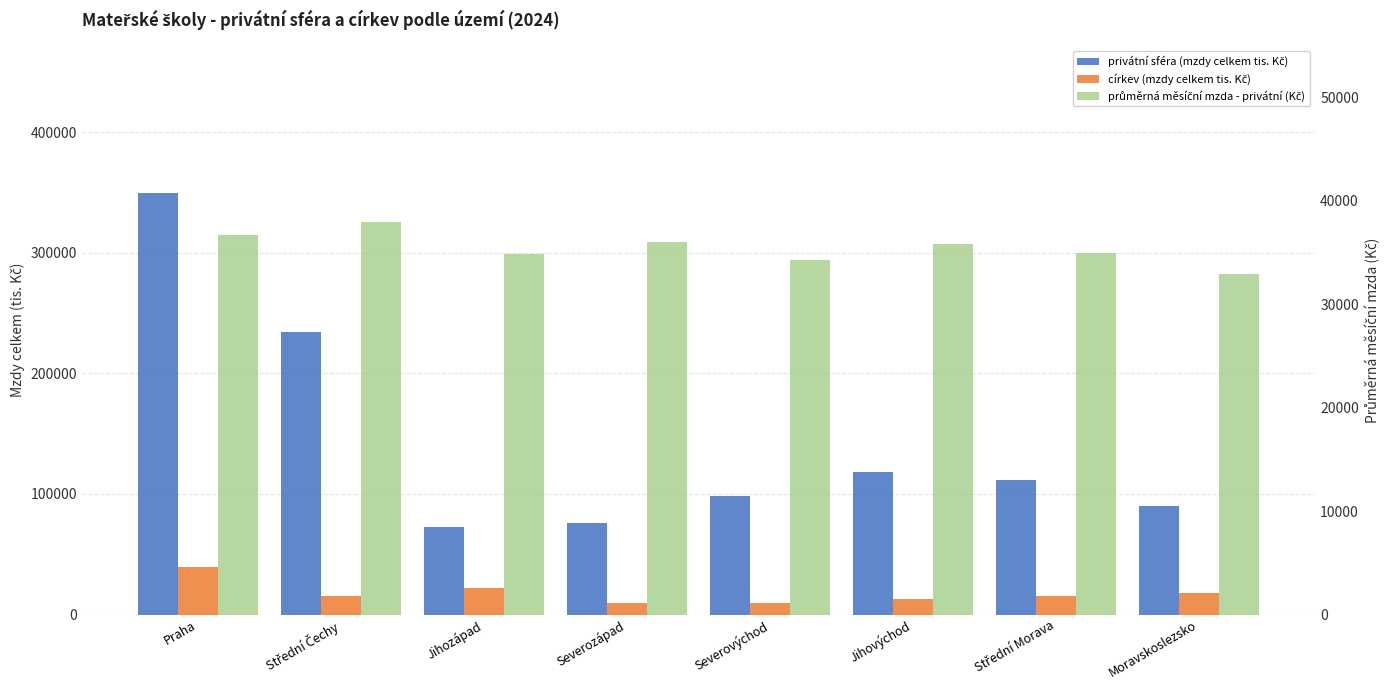

At how many categories does at least one series exceed 258109?

1